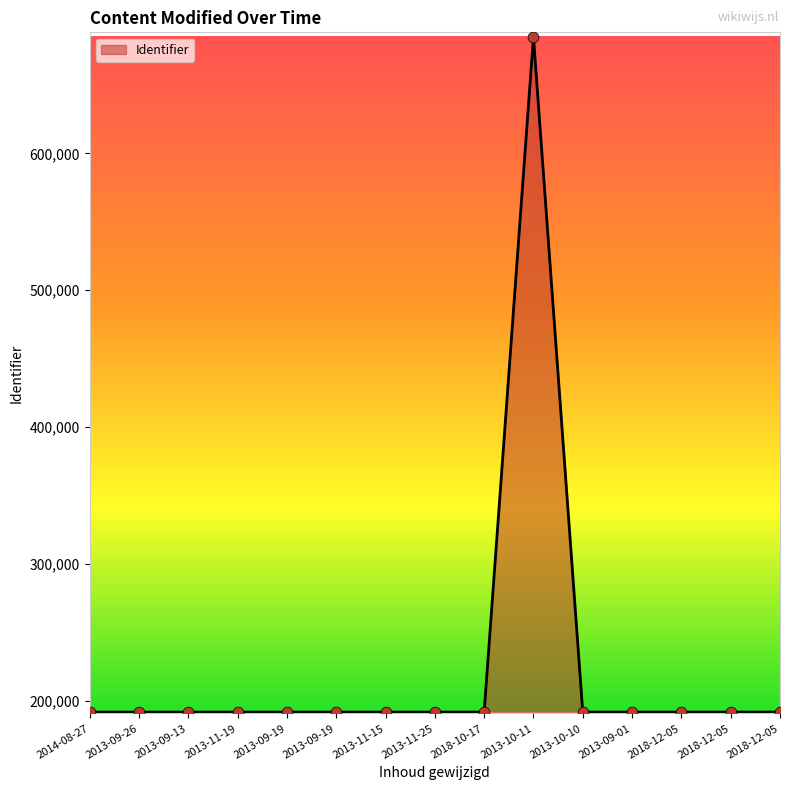

Between 2013-11-15 and 2013-10-10, which is larger?

2013-10-10